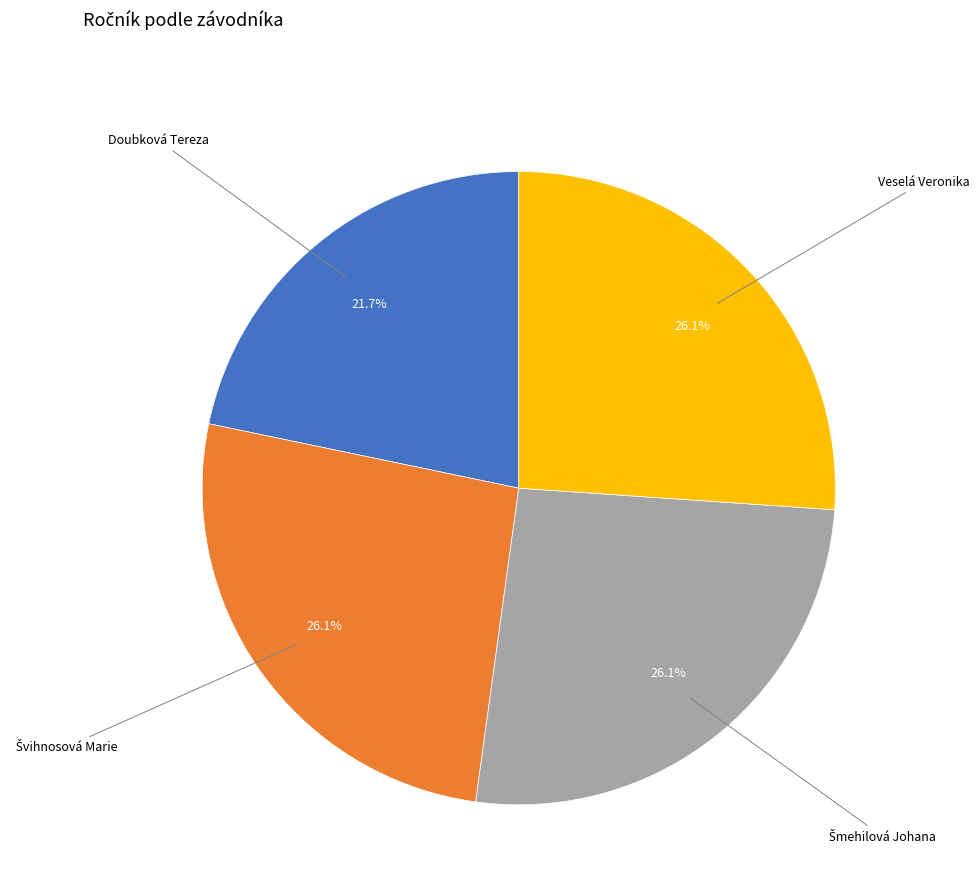

Is there any slice that represents more than half of the pie?

No